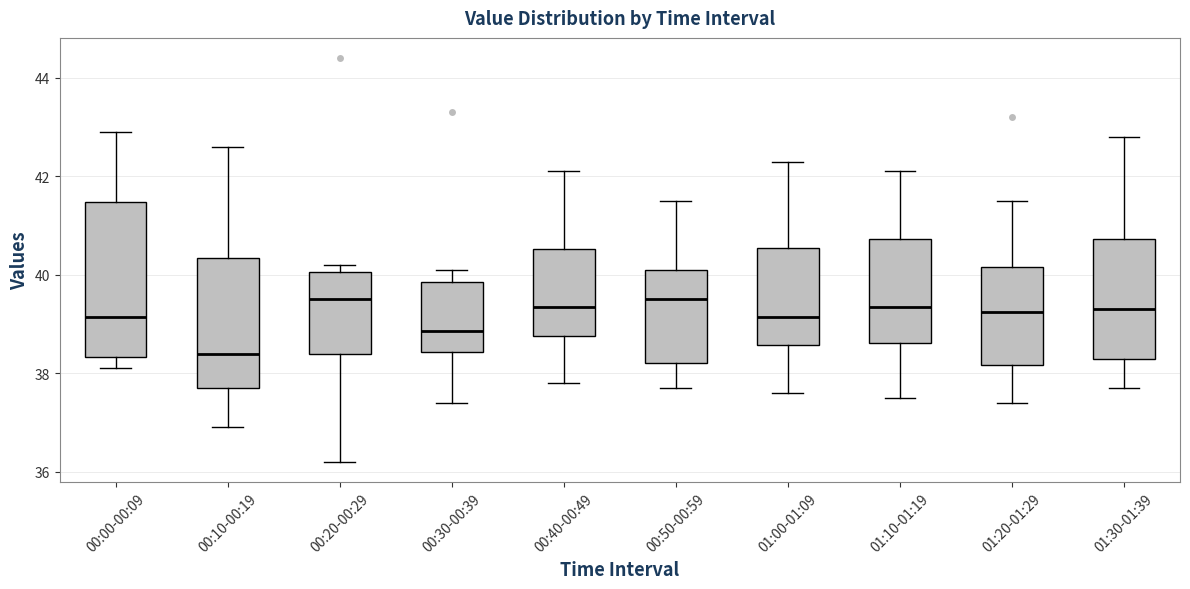

Where does the lower whisker of the box for 00:20-00:29 end on the y-axis? The values are not printed on the chart, so give them approximately, as read against the axis.

36.2